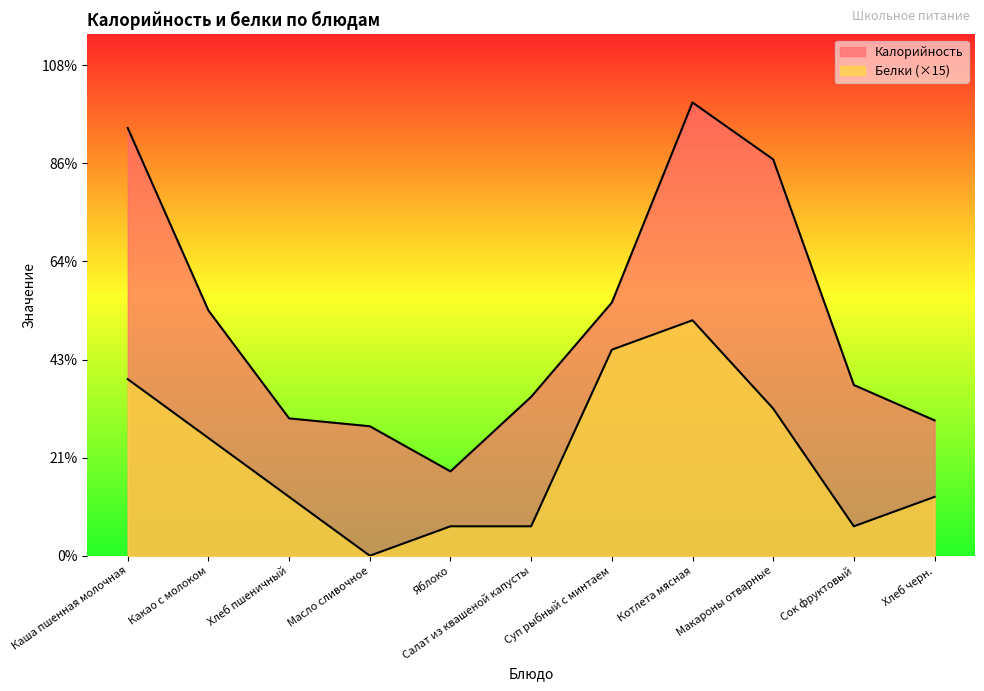

The value of Калорийность at Хлеб черн. is 24. True or false?

False